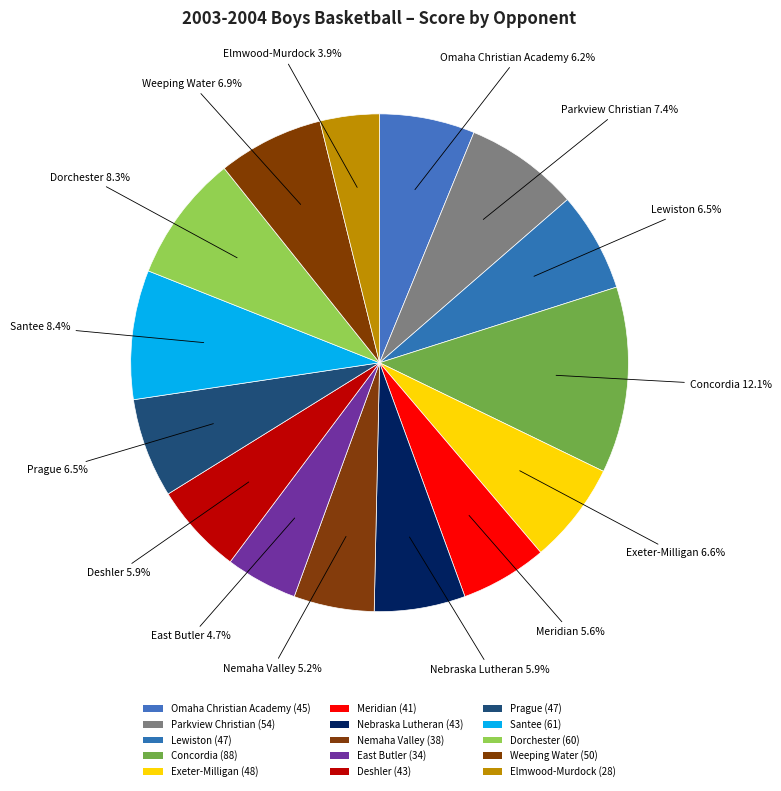

To the nearest percent, what percentage of the pie is Nebraska Lutheran?

6%